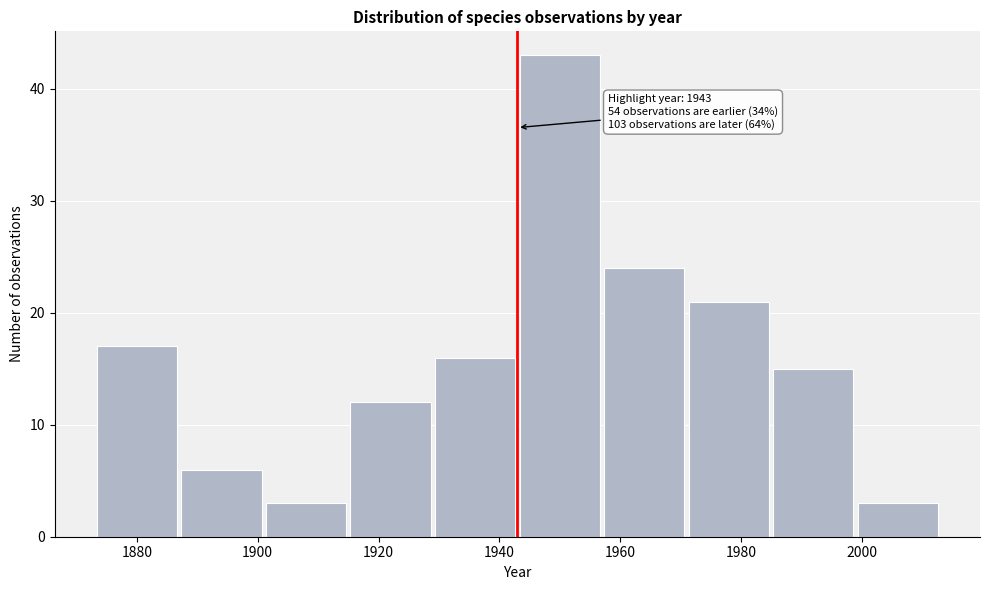

Over which range of the x-axis is the bar tallest?

1943 to 1957